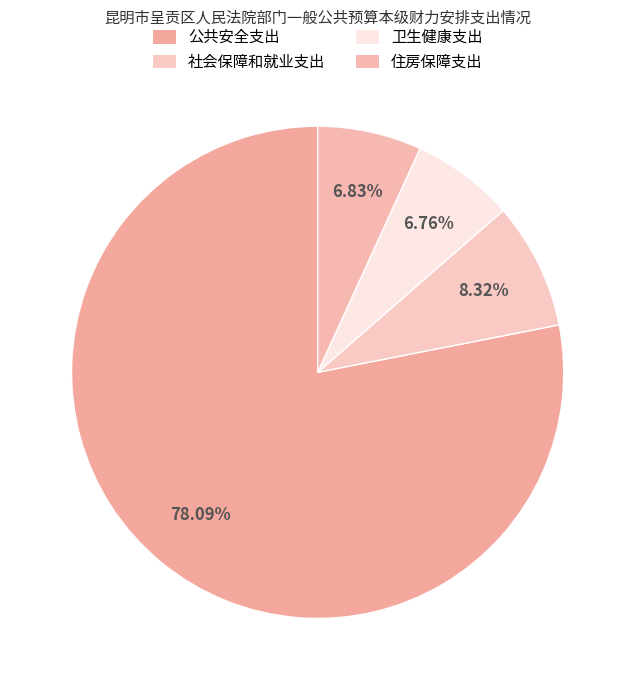

How many segments does this pie chart have?

4